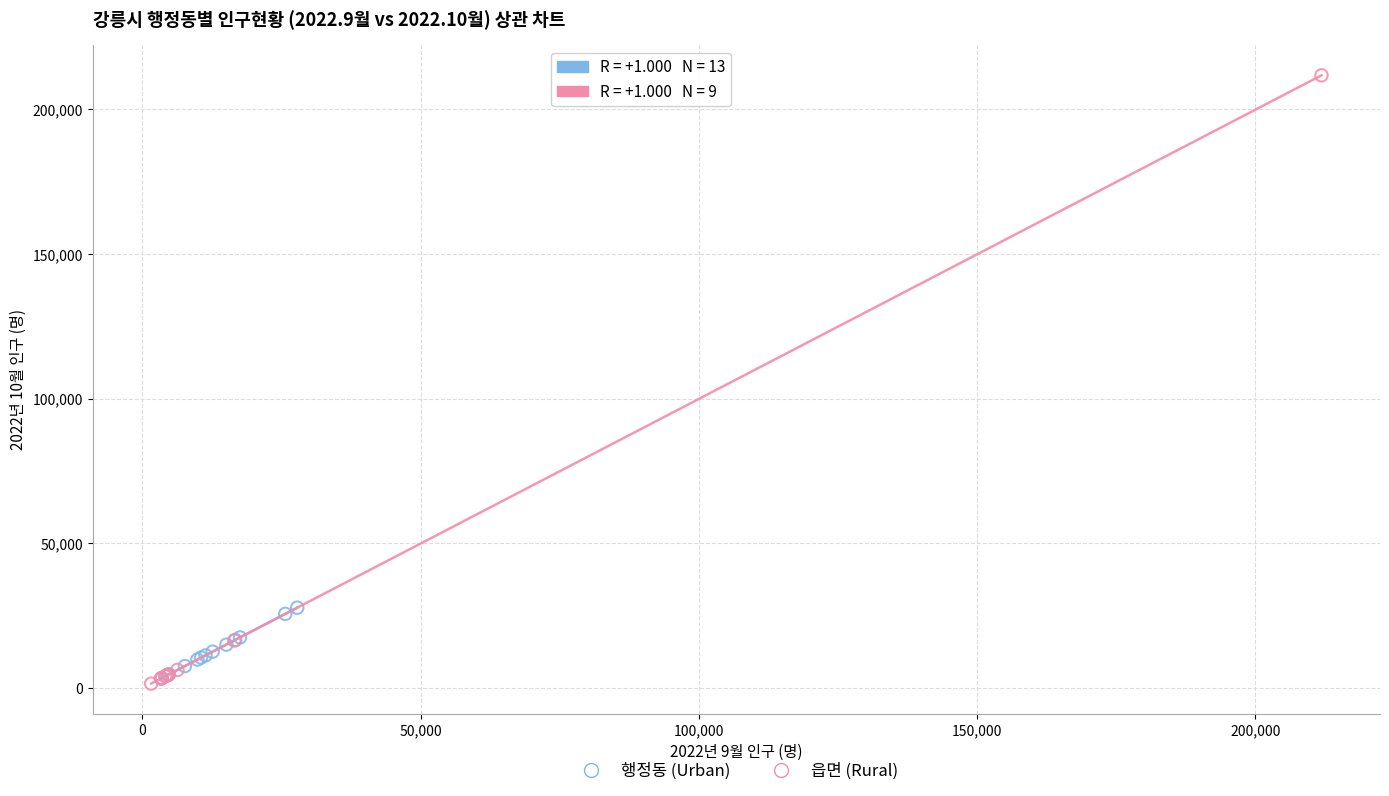

Which series contains the highest Y value?

읍면 (Rural)